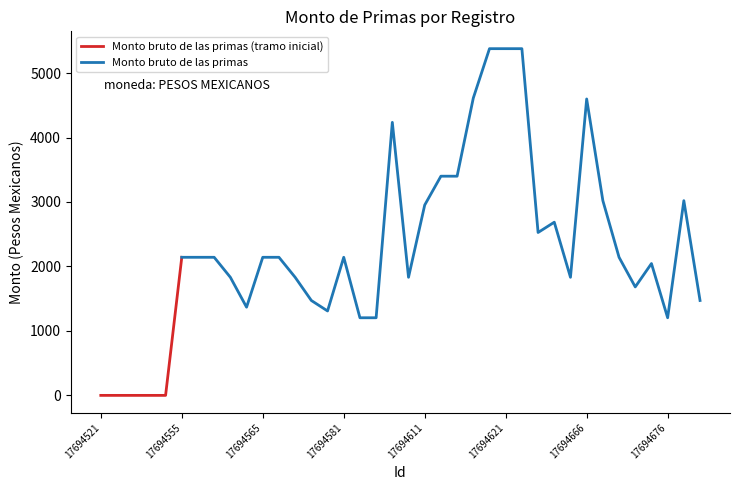

How many lines are shown in the chart?

2